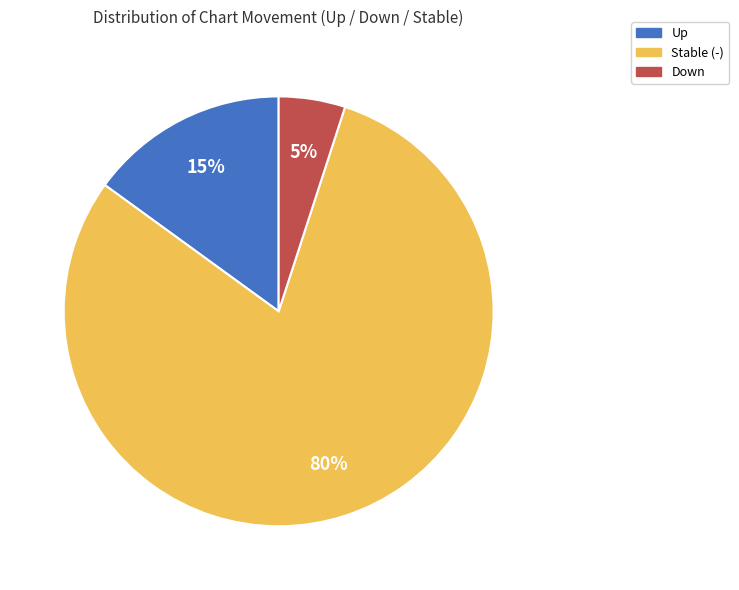

Does any single category account for the majority?

Yes